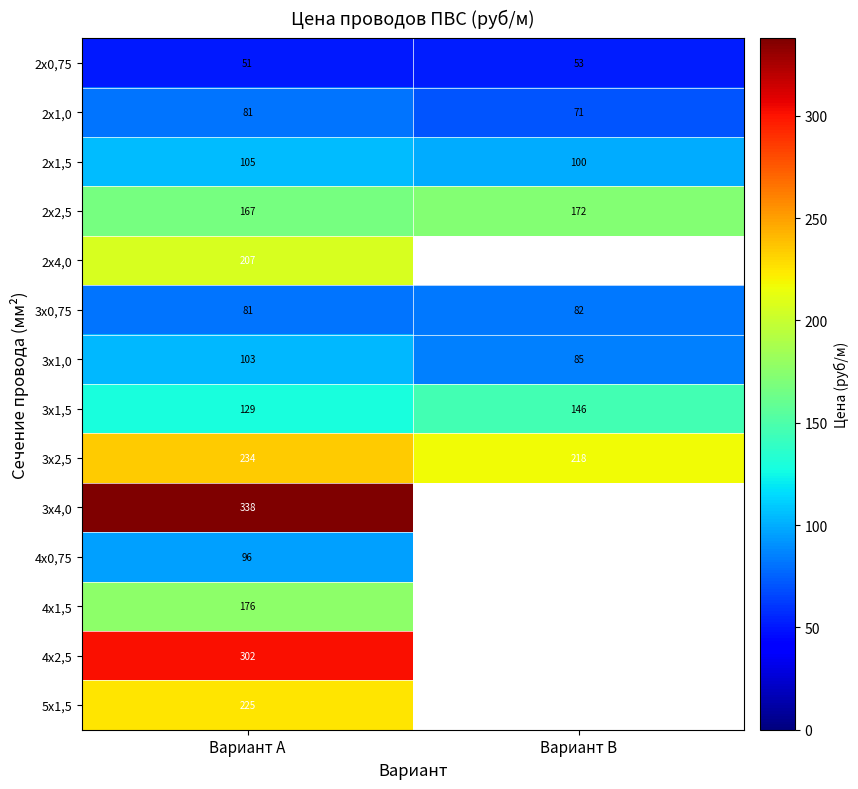

At how many categories does at least one series exceed 252?

1